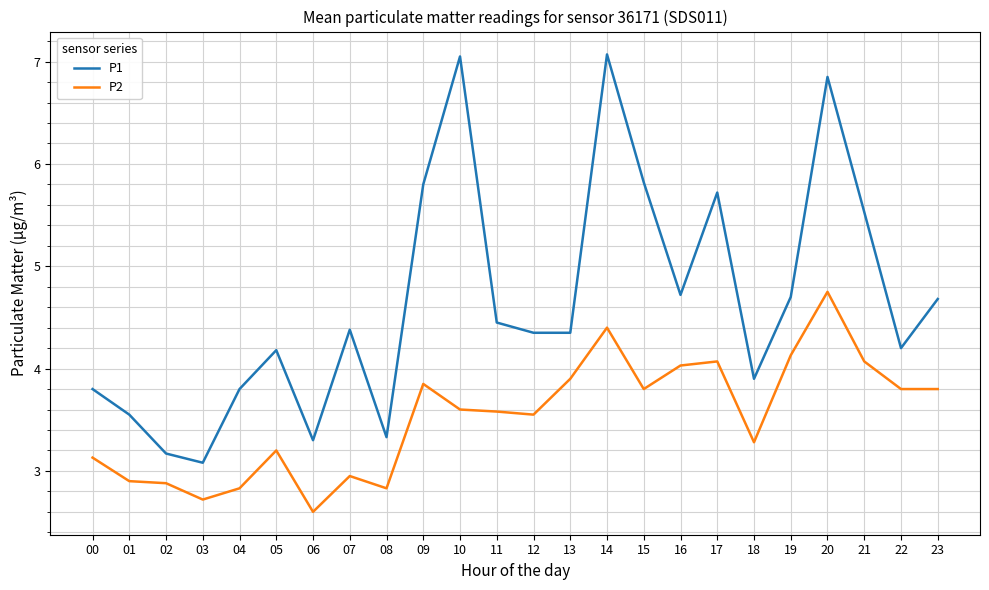

What is the minimum value for P1?

3.1